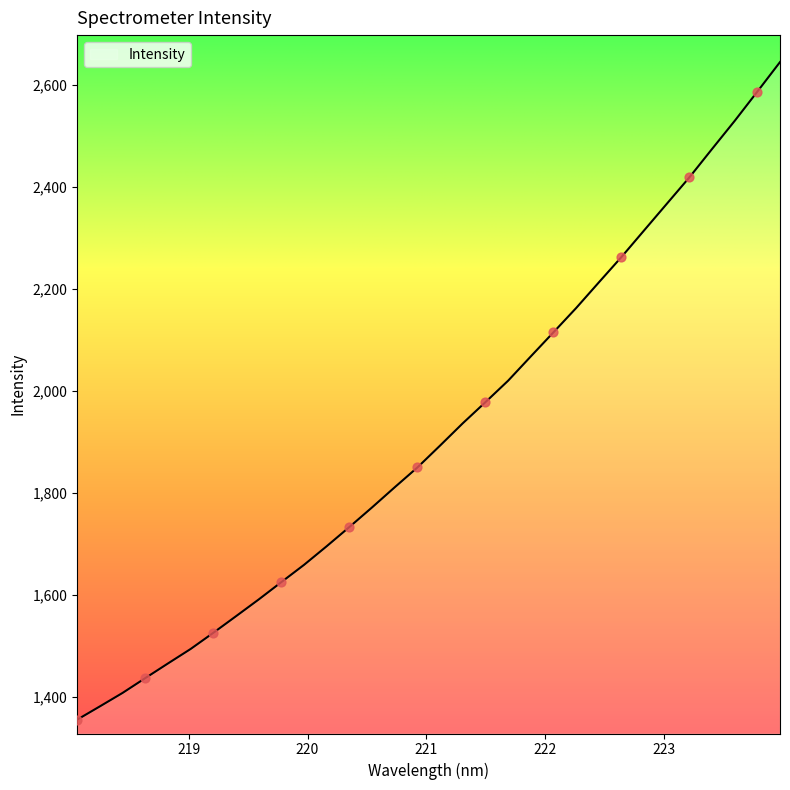

What is the greatest value displayed?

2645.3